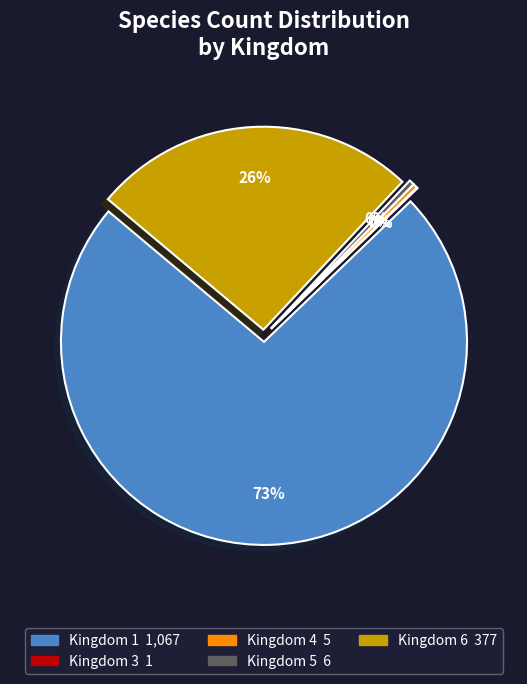

Does Kingdom 4 account for over 50% of the chart?

No